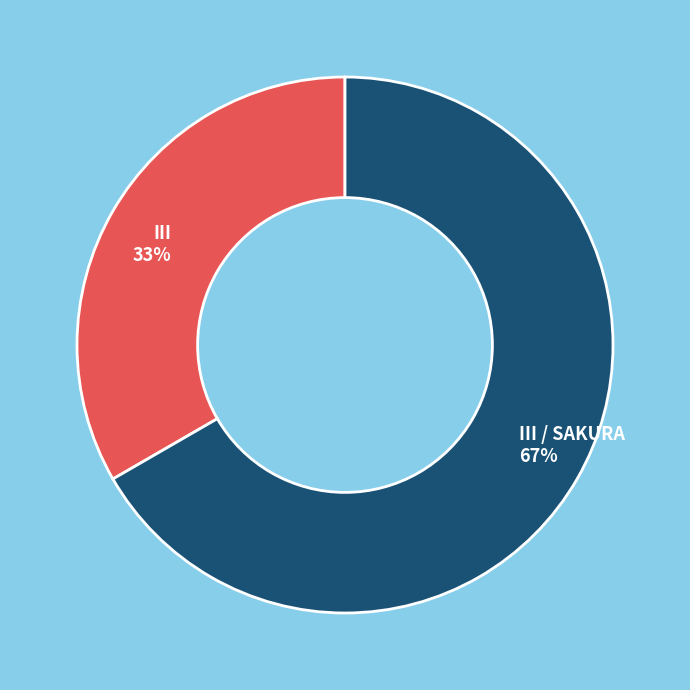

How many slices are in this pie chart?

2